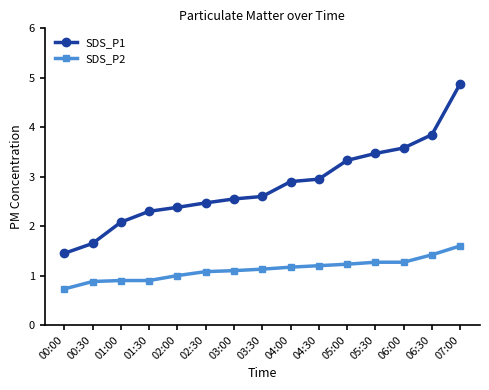

What are all the series names shown in the legend?

SDS_P1, SDS_P2